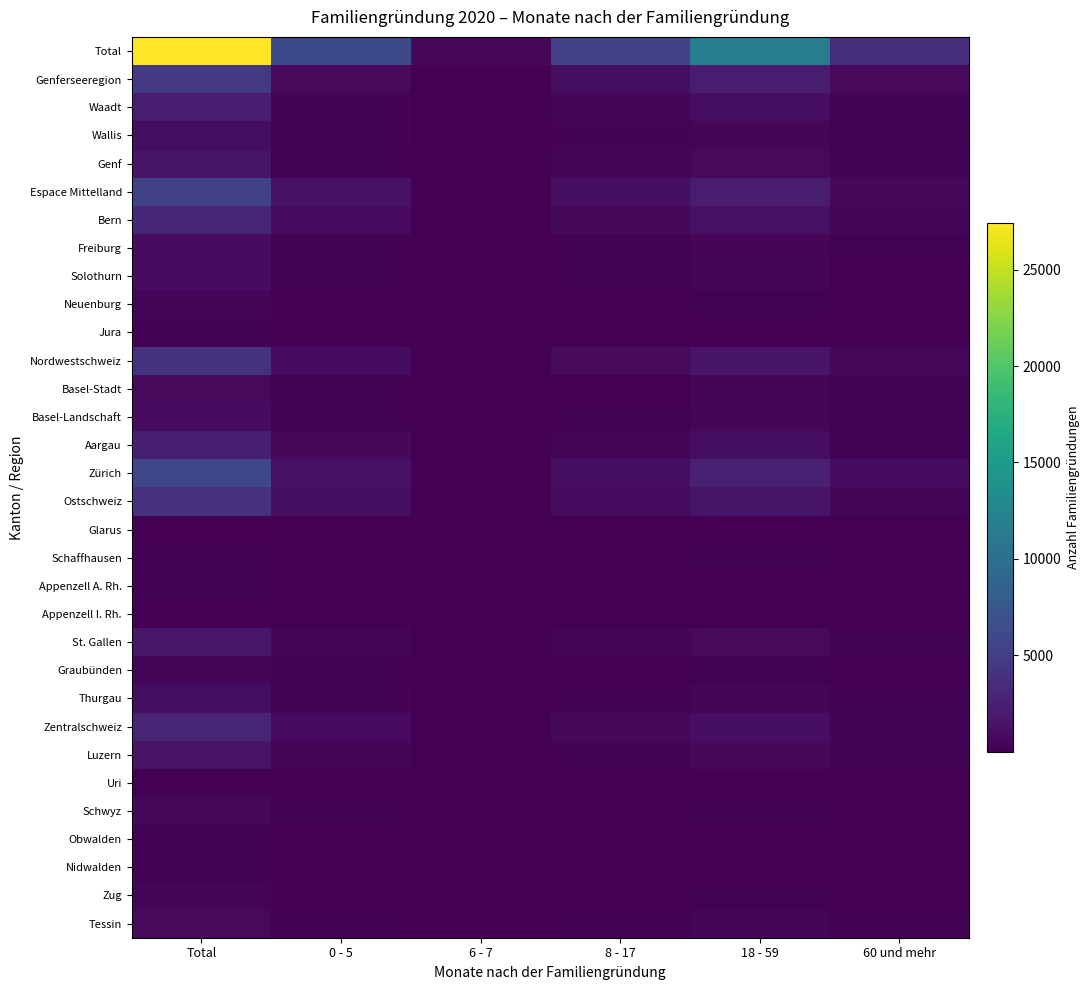

Between 6 - 7 and Total, which is larger?

Total